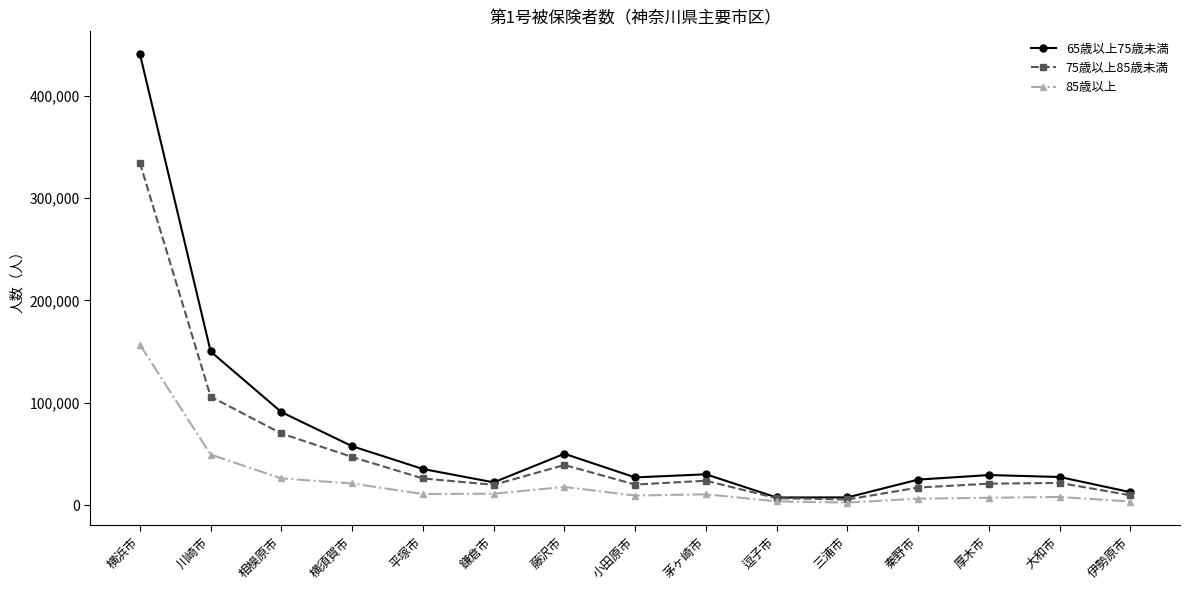

Rank the series by their average value, from highest to lowest.

65歳以上75歳未満, 75歳以上85歳未満, 85歳以上